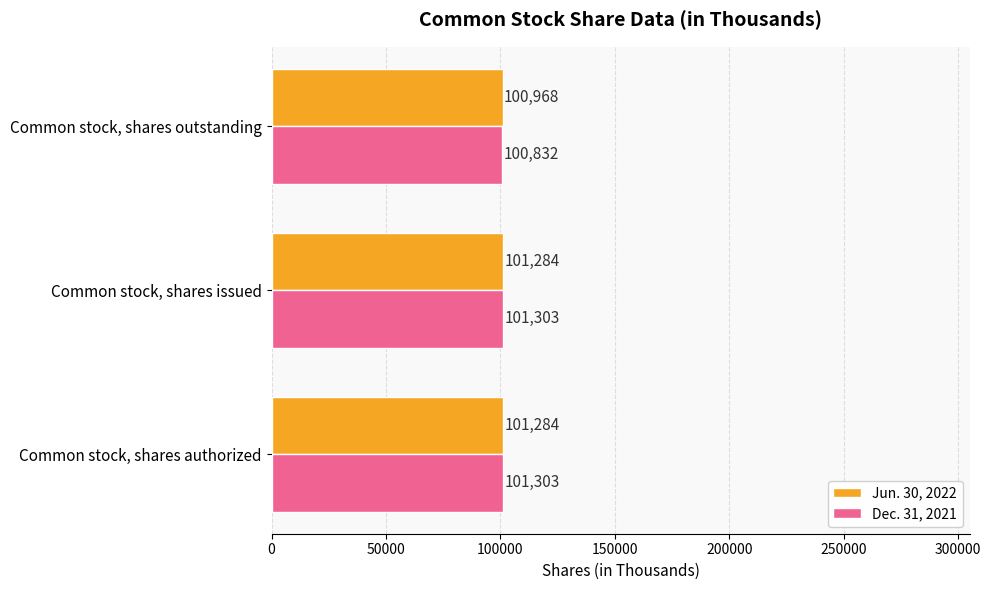

What is the lowest value of the Jun. 30, 2022 series?

100968